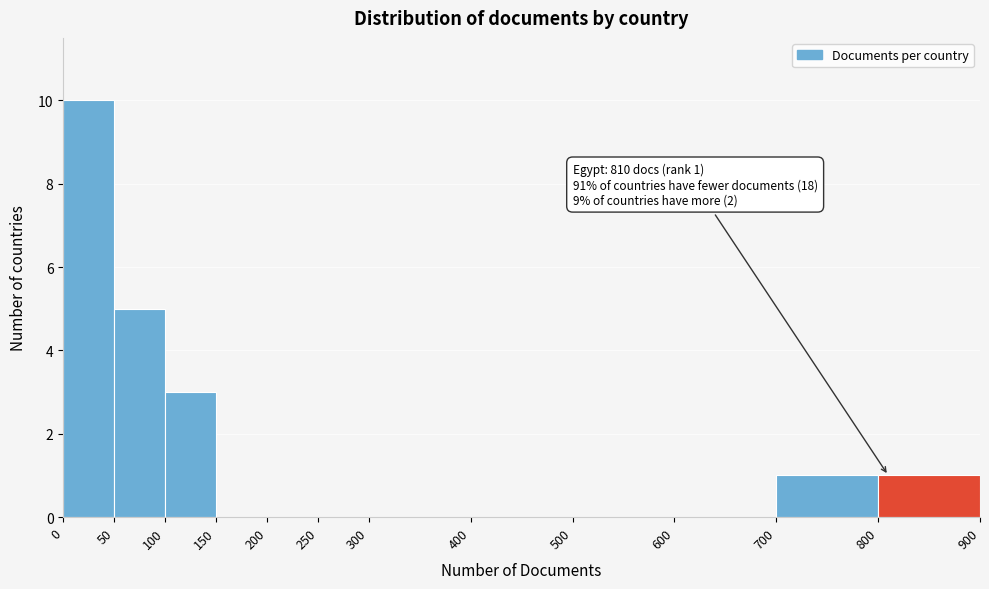

Over which range of the x-axis is the bar tallest?

0 to 50